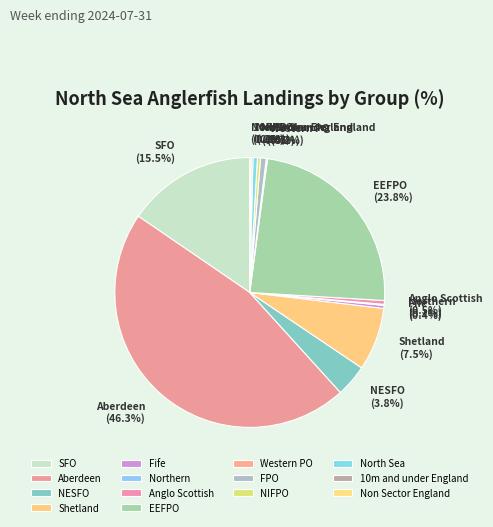

Does Fife account for over 50% of the chart?

No